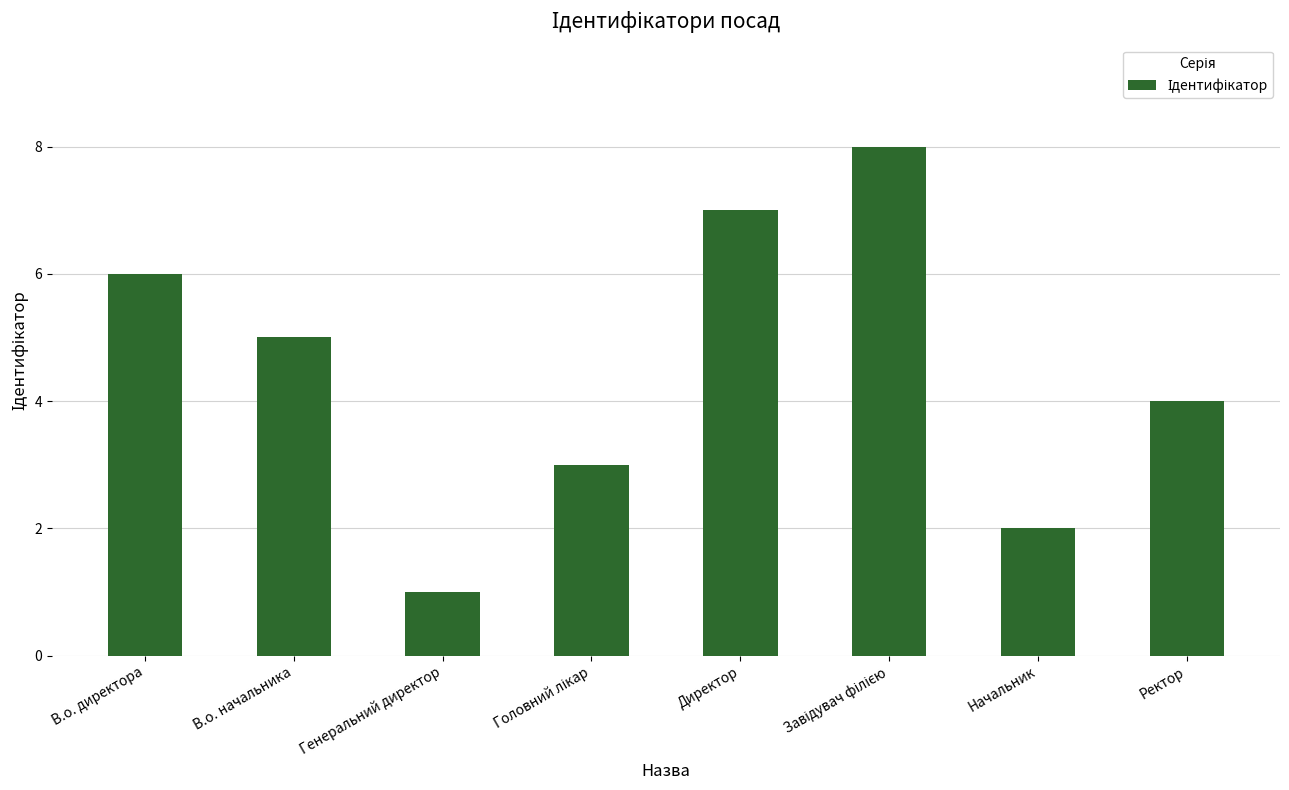

At which label does the data first exceed 5?

В.о. директора